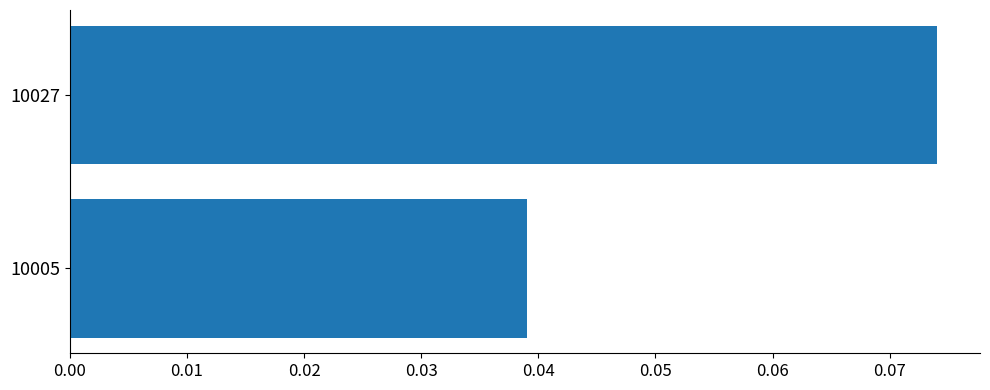

Rank the categories by value from lowest to highest.

10005, 10027